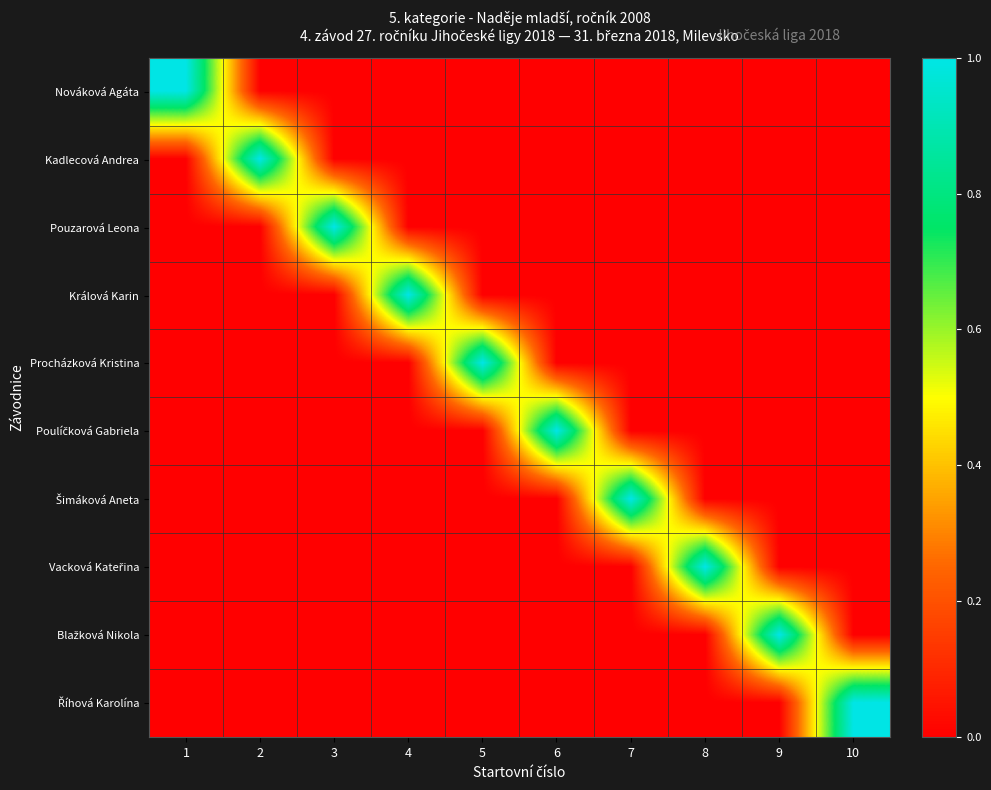

At 6, list the series in order from smallest to largest.

Nováková Agáta, Kadlecová Andrea, Pouzarová Leona, Králová Karin, Procházková Kristina, Šimáková Aneta, Vacková Kateřina, Blažková Nikola, Říhová Karolína, Poulíčková Gabriela